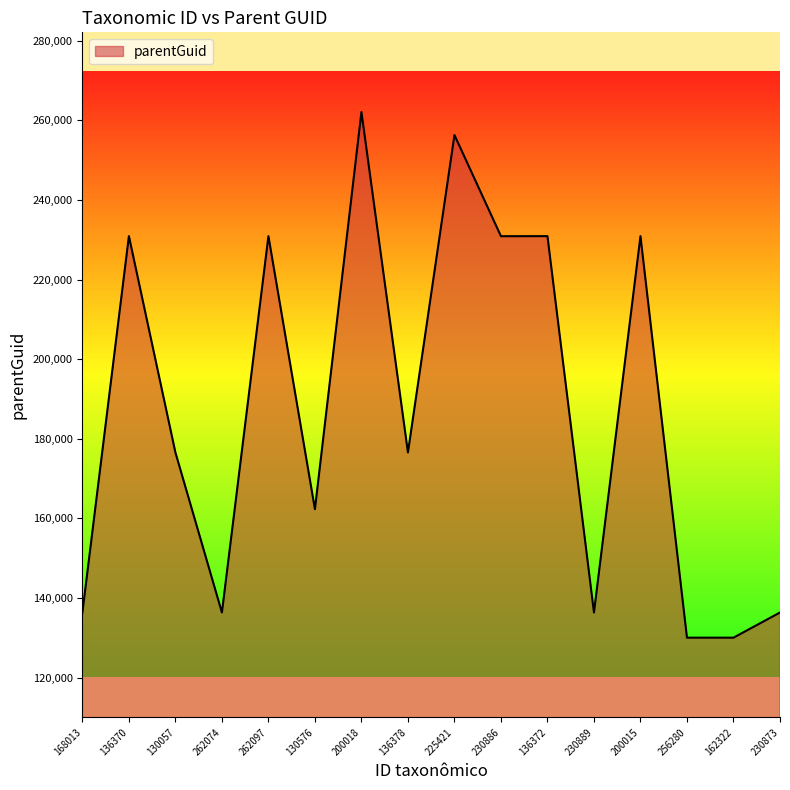

What is the difference between the values at 230873 and 136378?

40196